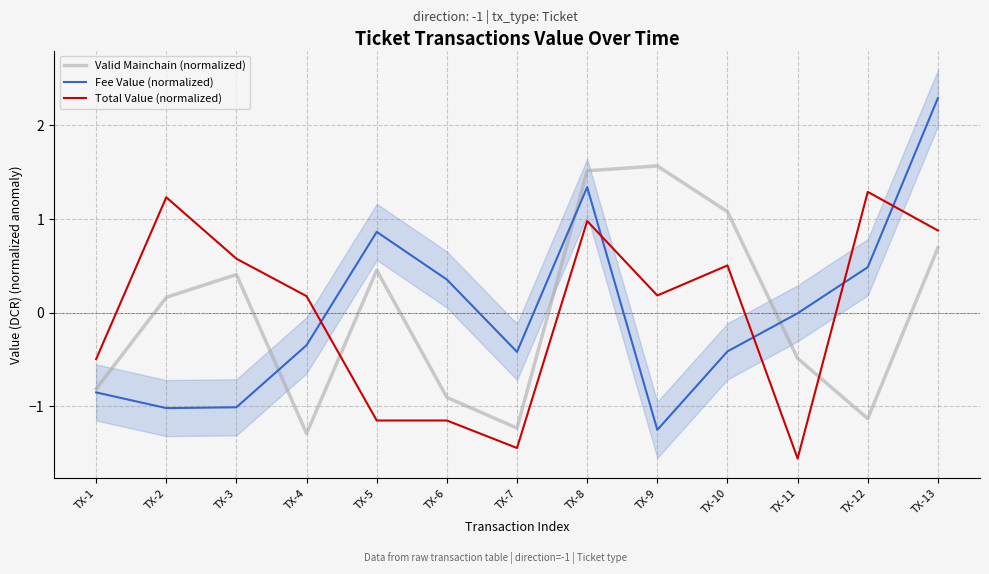

What are all the series names shown in the legend?

Valid Mainchain (normalized), Fee Value (normalized), Total Value (normalized)